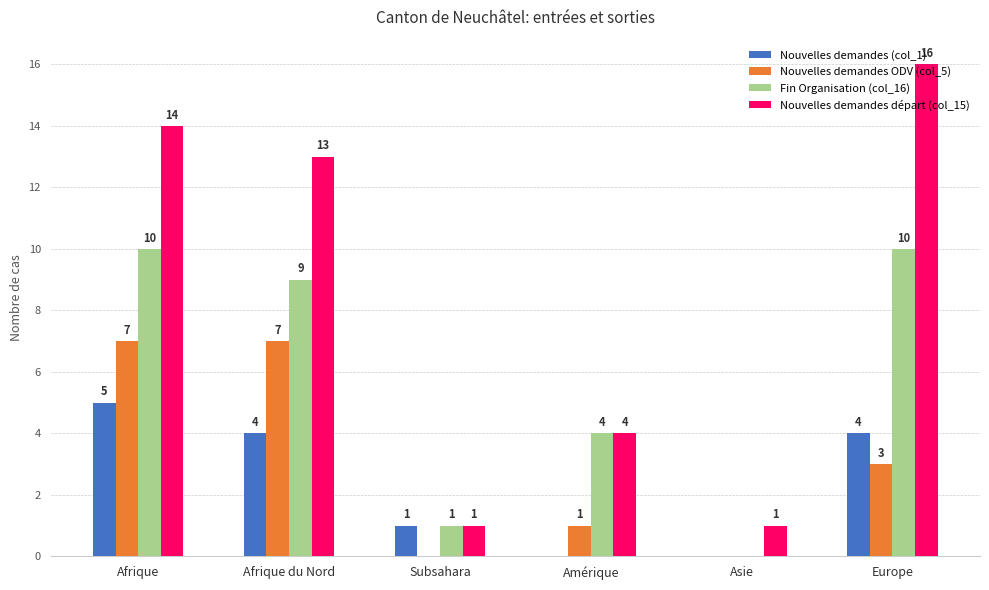

Which series has the largest range (max minus min)?

Nouvelles demandes départ (col_15)